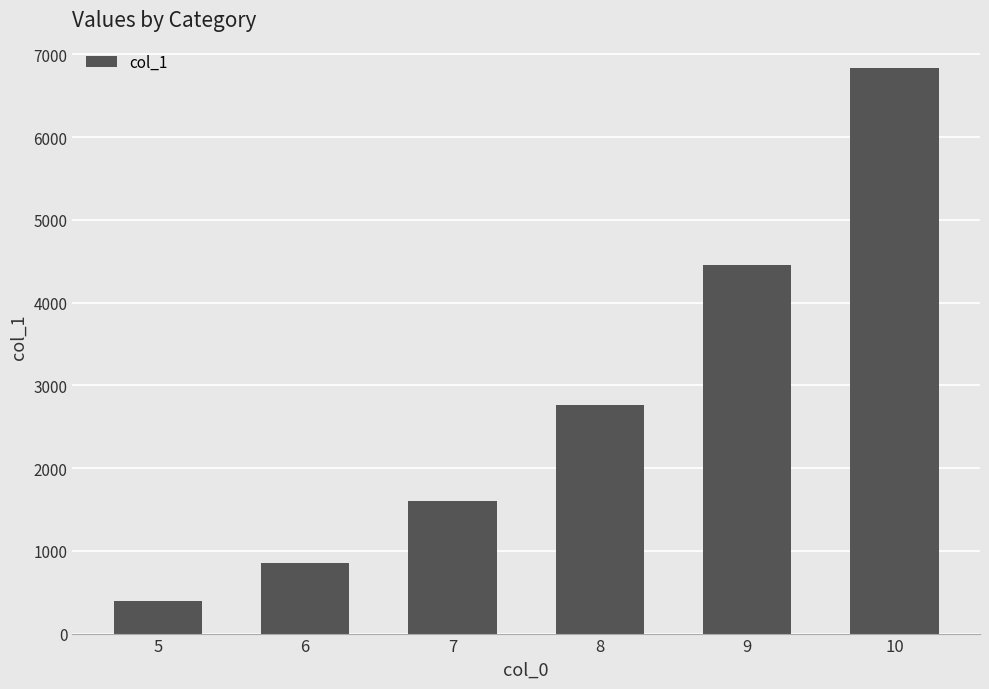

What is the ratio of the value at 8 to the value at 10?

0.4